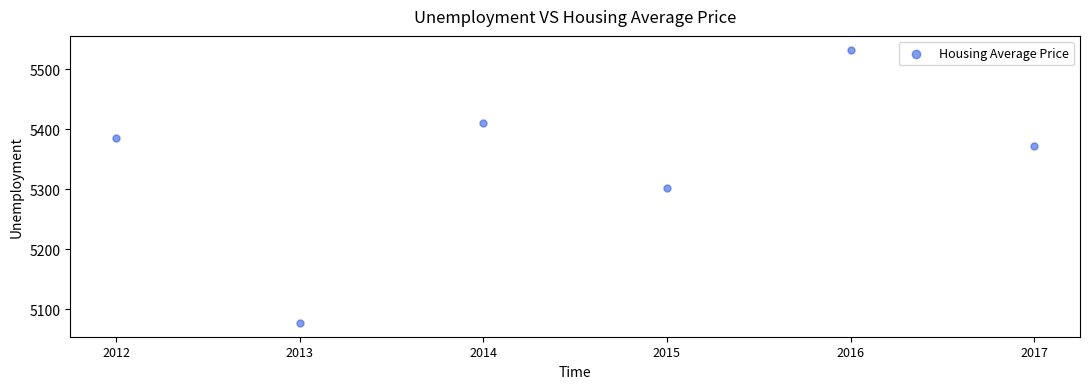

What is the range of Y values (max minus min)?

456